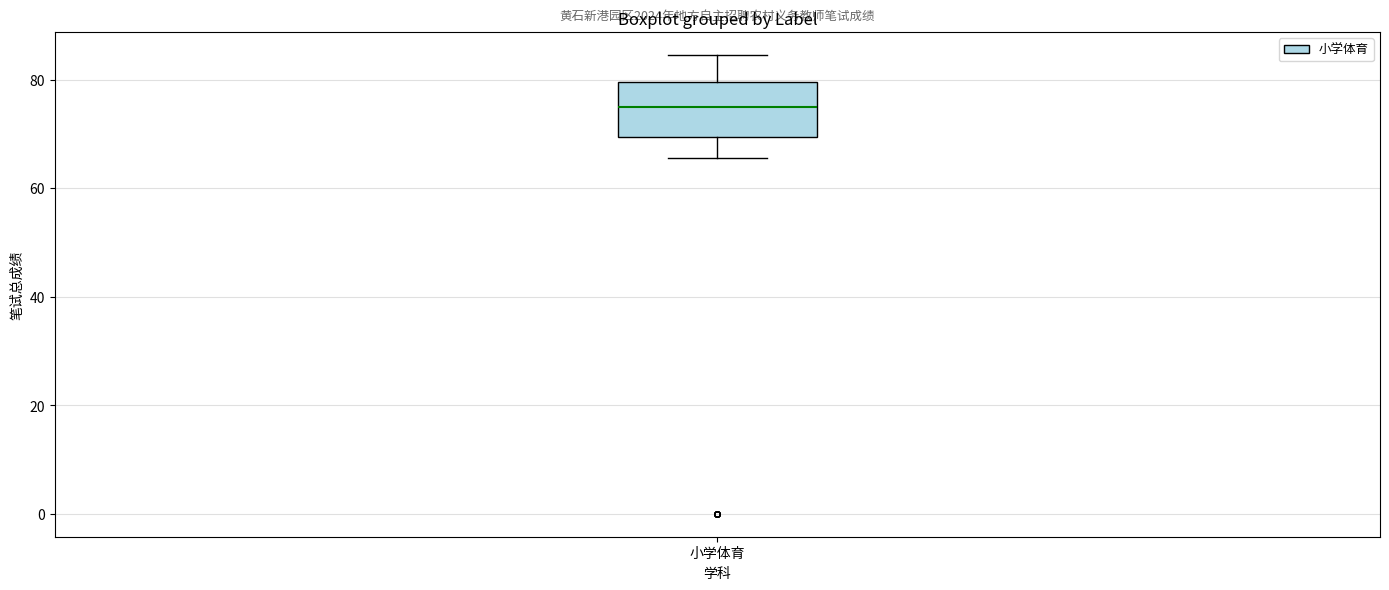

Read this box plot against the y-axis: the position of the median line, the range covered by the box, and the ends of both whiskers. The values are not printed on the chart, so give them approximately, as read against the axis.

median 74, box 70 to 80, whiskers 66 to 84